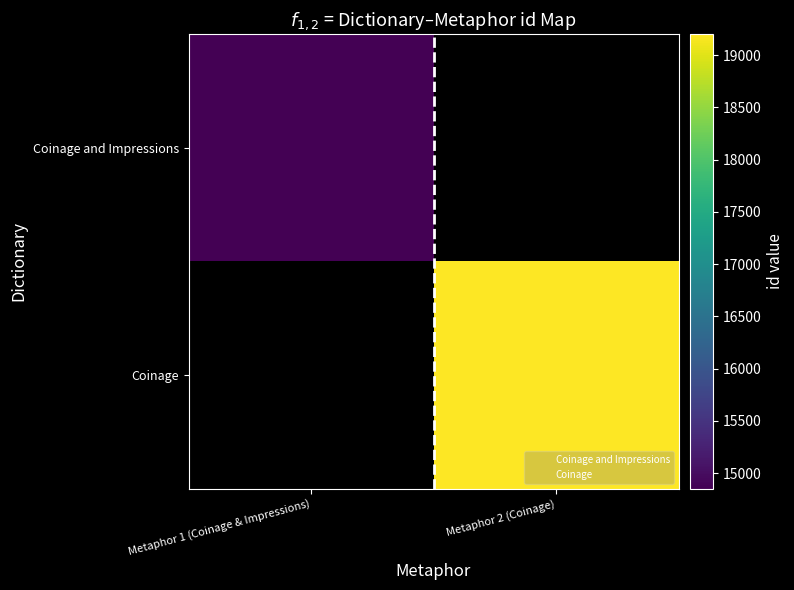

At Metaphor 1 (Coinage & Impressions), list the series in order from largest to smallest.

Coinage and Impressions, Coinage